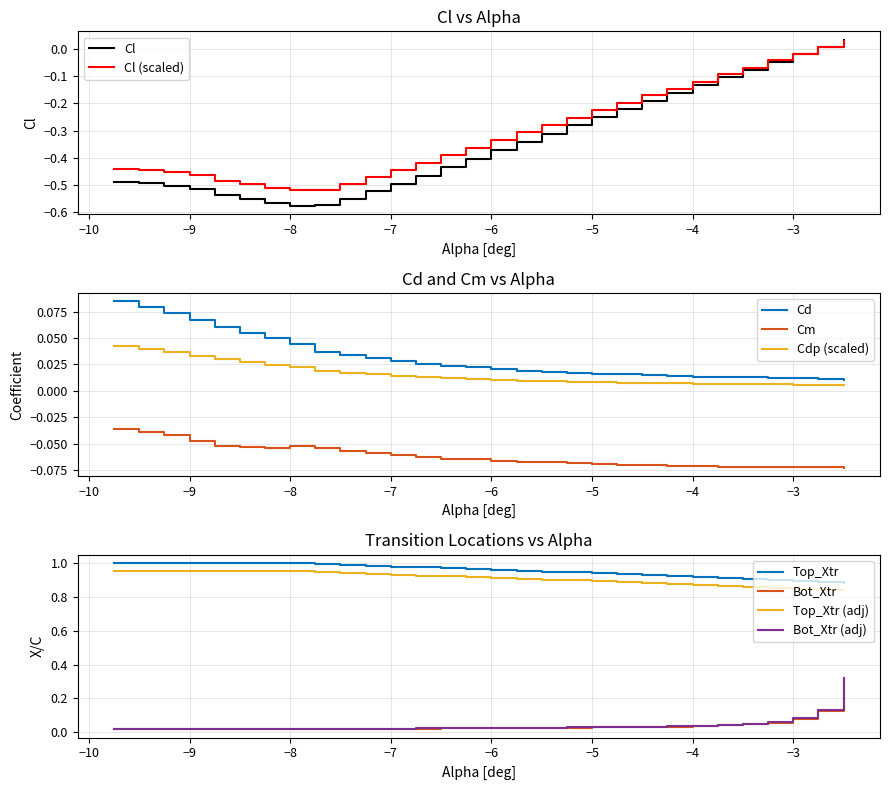

Is it true that Cm equals -0.0 at −6?

False